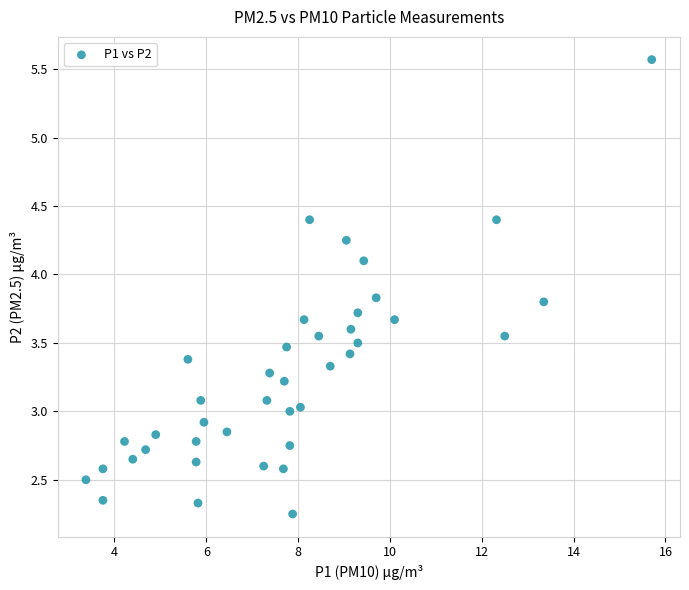

What is the range of X values (max minus min)?

12.3